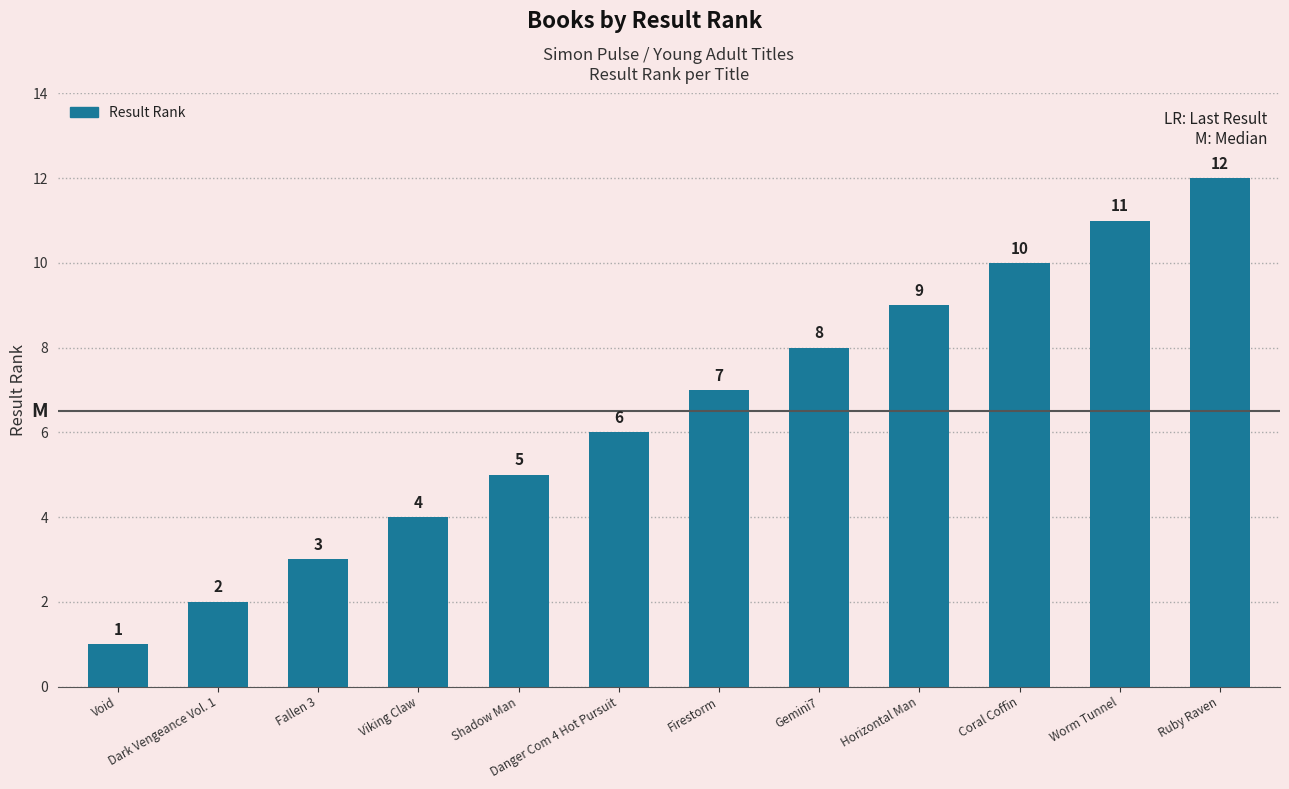

Which has a higher value, Coral Coffin or Void?

Coral Coffin